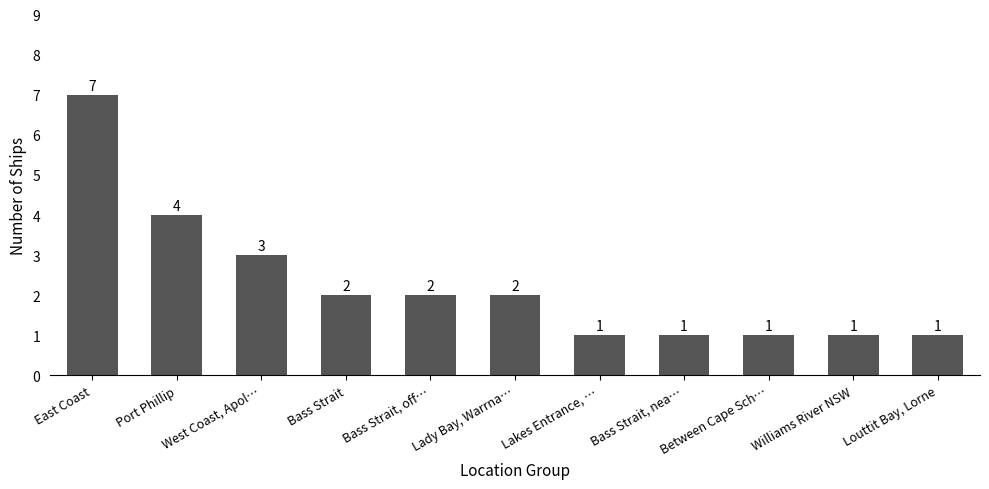

What is the label of the 5th bar from the right?

Lakes Entrance, …